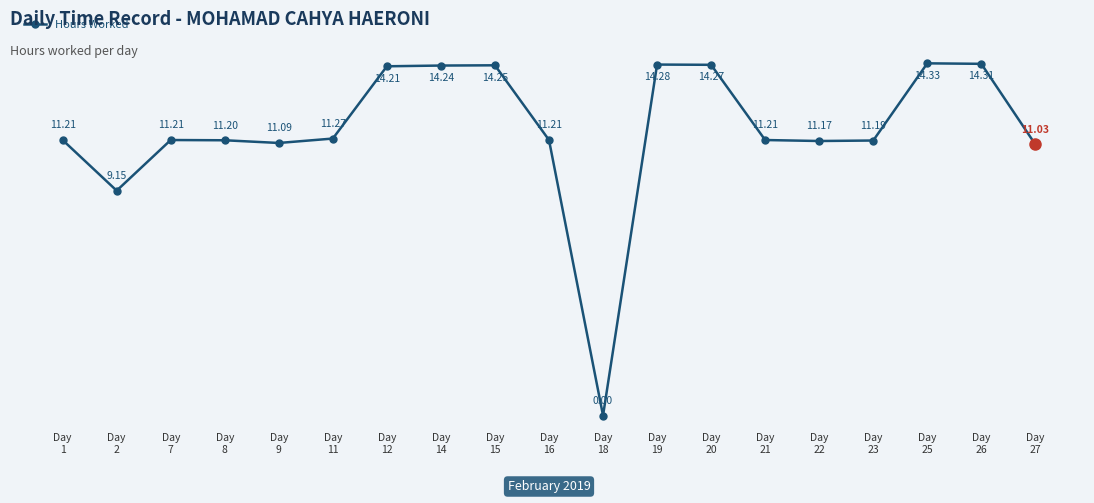

What is the ratio of the value at Day
7 to the value at Day
11?

1.0